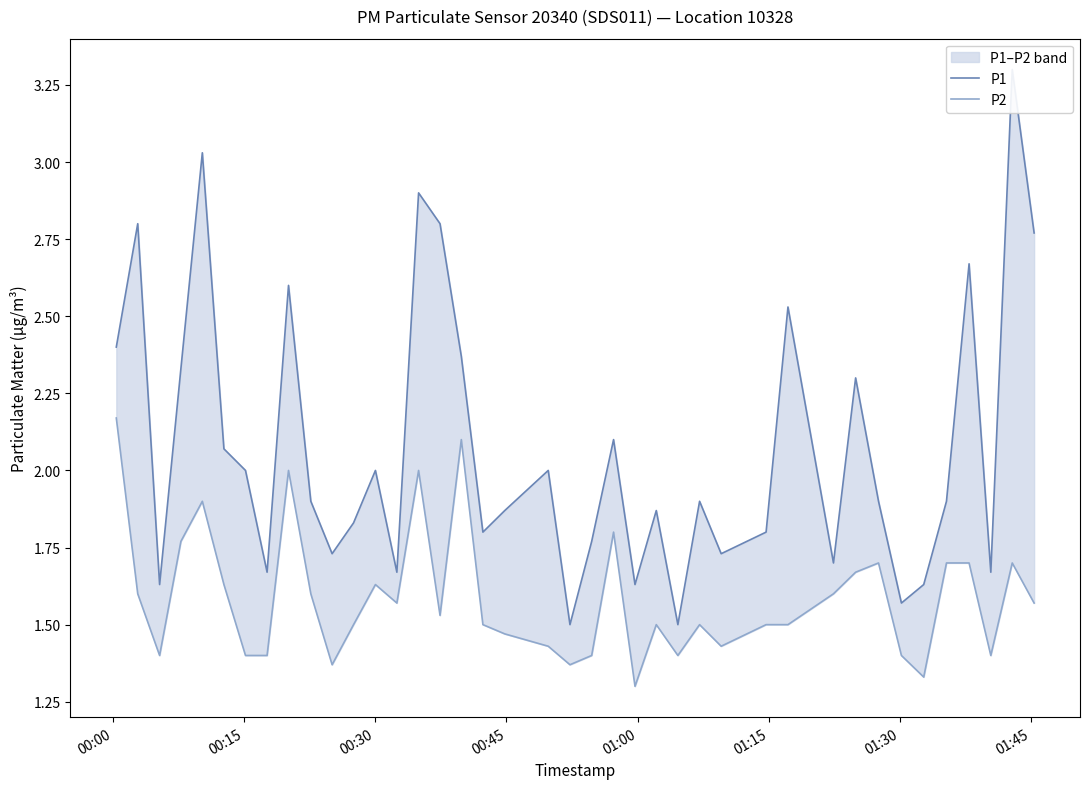

What position from the left is 00:45?

4